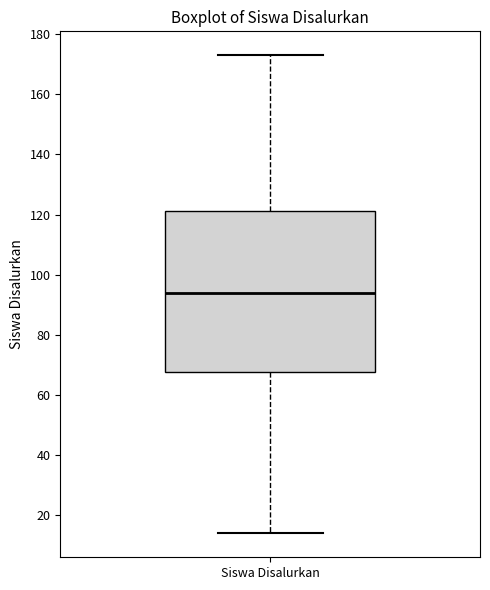

Read this box plot against the y-axis: the position of the median line, the range covered by the box, and the ends of both whiskers. The values are not printed on the chart, so give them approximately, as read against the axis.

median 94, box 68 to 122, whiskers 14 to 174